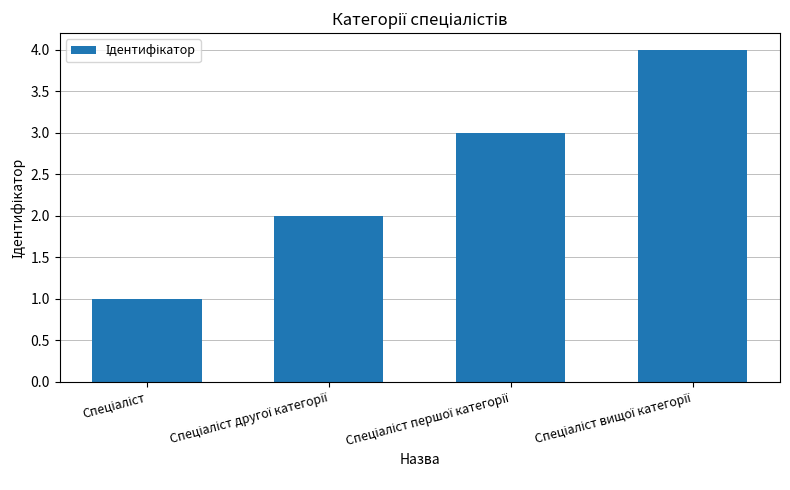

How many bars are there in total?

4